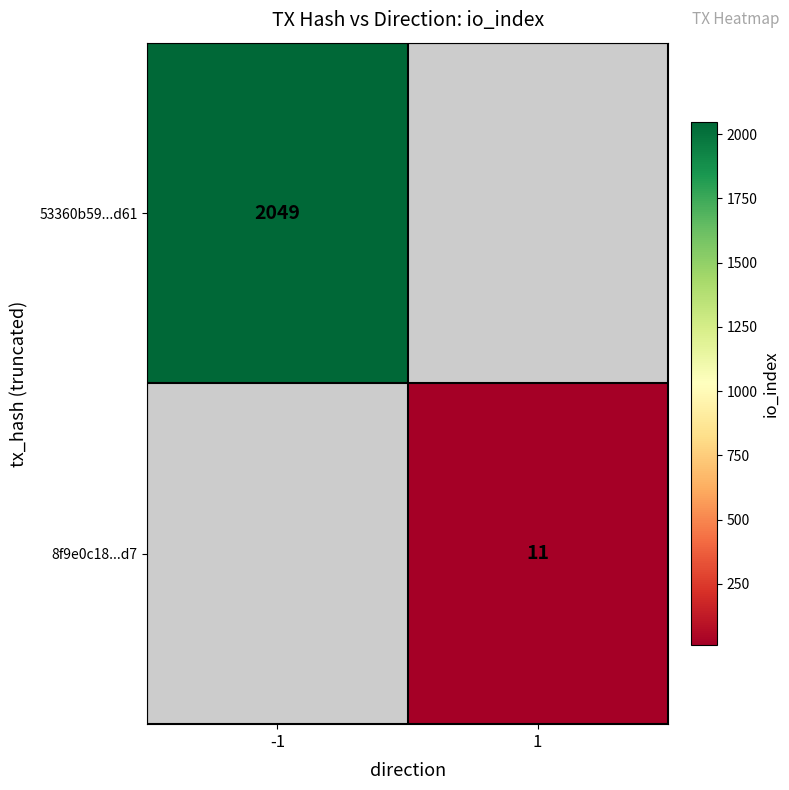

Is the value of 8f9e0c18...d7 at 1 greater than the value of 53360b59...d61 at -1?

No